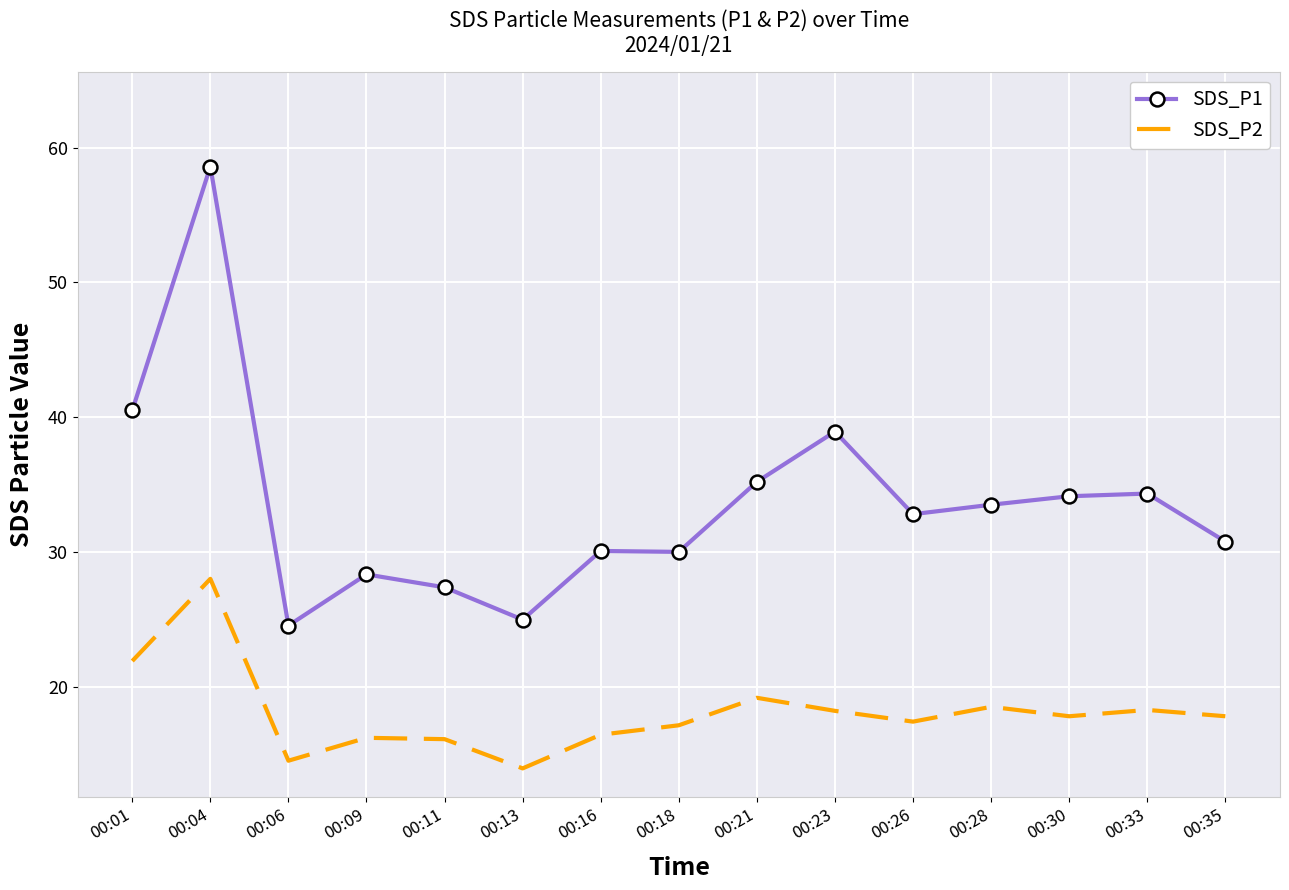

Rank the series by their maximum value, from lowest to highest.

SDS_P2, SDS_P1